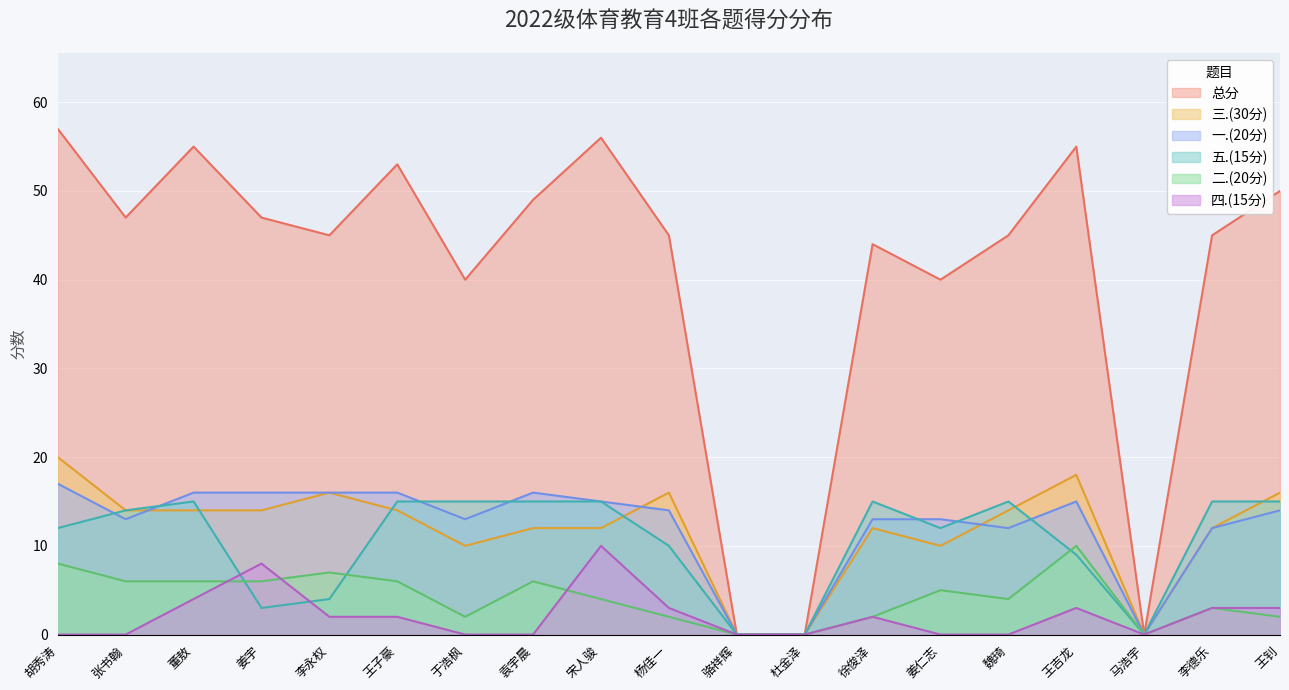

Rank the series at 王子豪 from lowest to highest value.

四.(15分), 二.(20分), 三.(30分), 五.(15分), 一.(20分), 总分